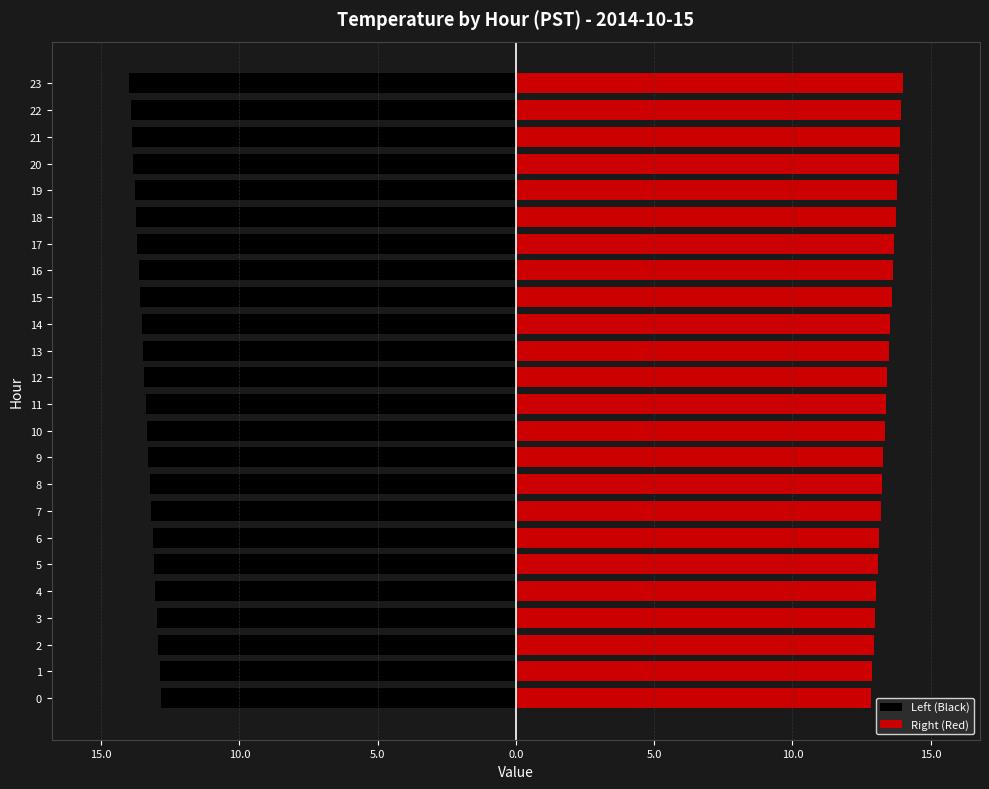

How many bars are there in total?

48